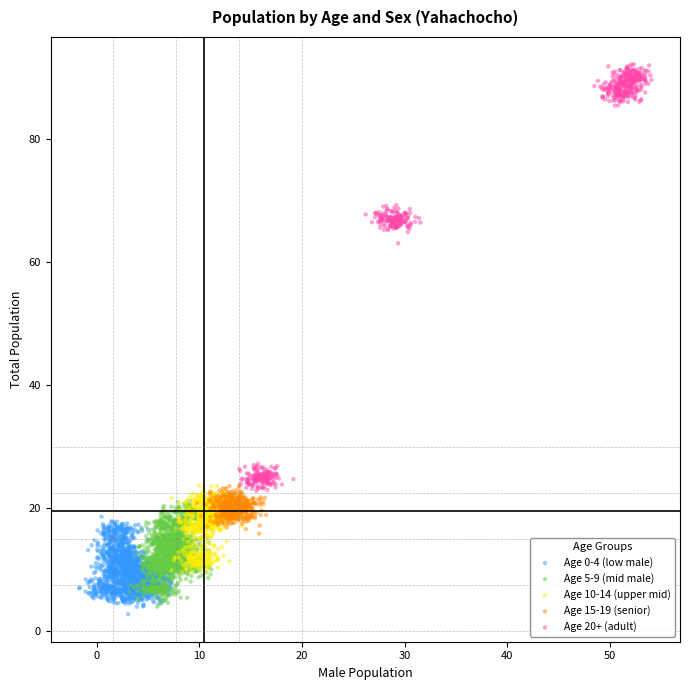

Which series has the widest spread of Y values?

Age 20+ (adult)